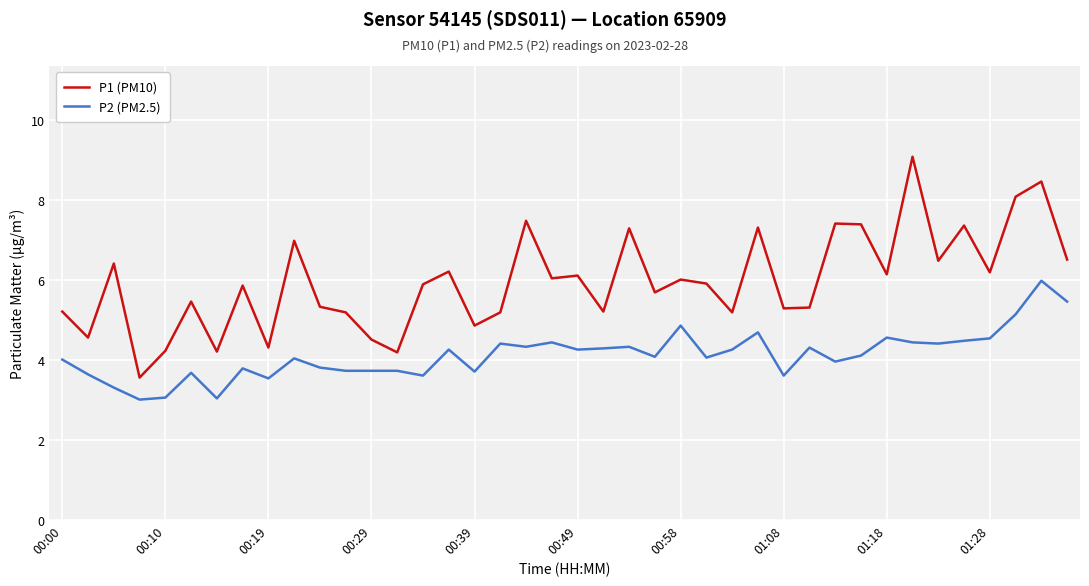

Which series has the largest range (max minus min)?

P1 (PM10)